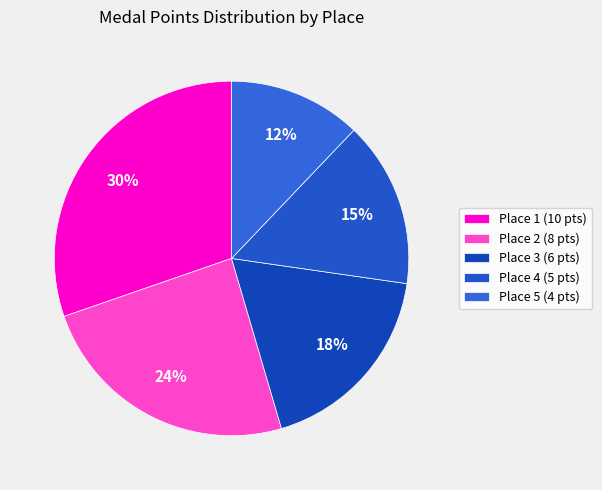

Rank the categories by value from lowest to highest.

Place 5, Place 4, Place 3, Place 2, Place 1